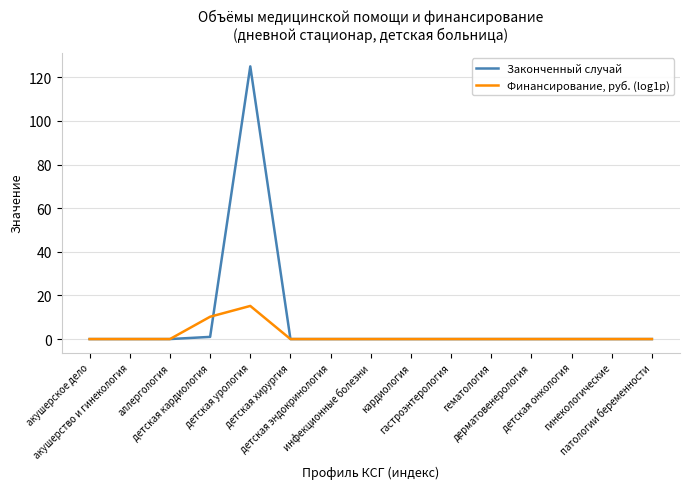

Which series has the widest spread of values?

Законченный случай